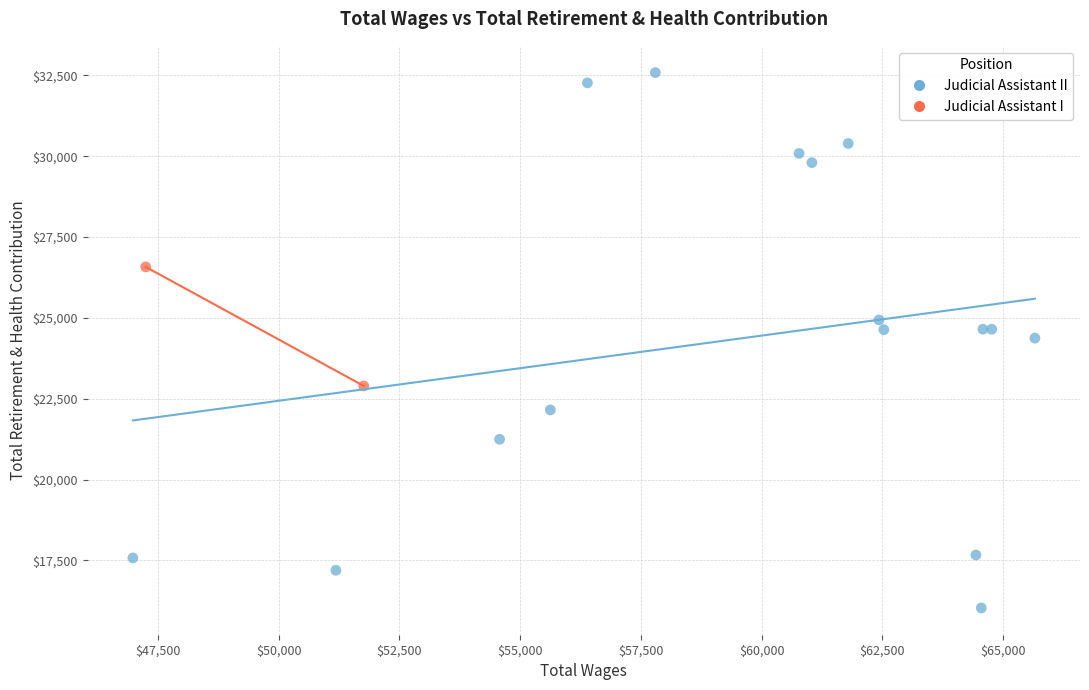

What are all the series names shown in the legend?

Judicial Assistant II, Judicial Assistant I